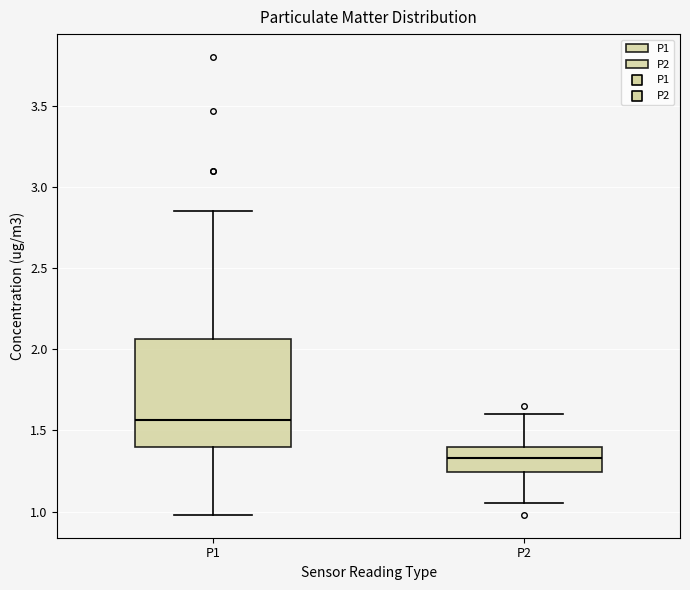

Reading left to right, transcribe this box plot: for each box, give where its median line is, the range the box spans, and where its two whiskers end, as read against the y-axis. The values are not printed on the chart, so give them approximately, as read against the axis.

P1: median 1.55, box 1.40 to 2.05, whiskers 1.00 to 2.85
P2: median 1.35, box 1.25 to 1.40, whiskers 1.05 to 1.60